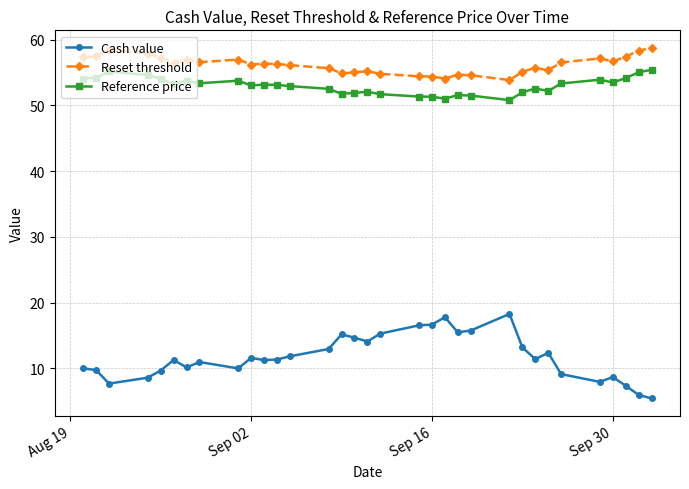

What is the value of the Reset threshold point at the 27th from the left?

55.3